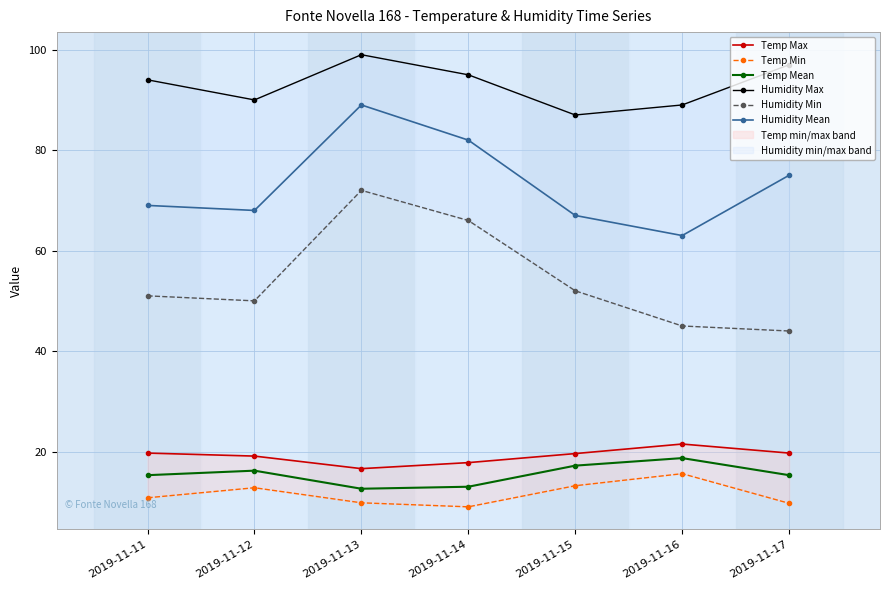

Which series has the largest total across all categories?

Humidity Max